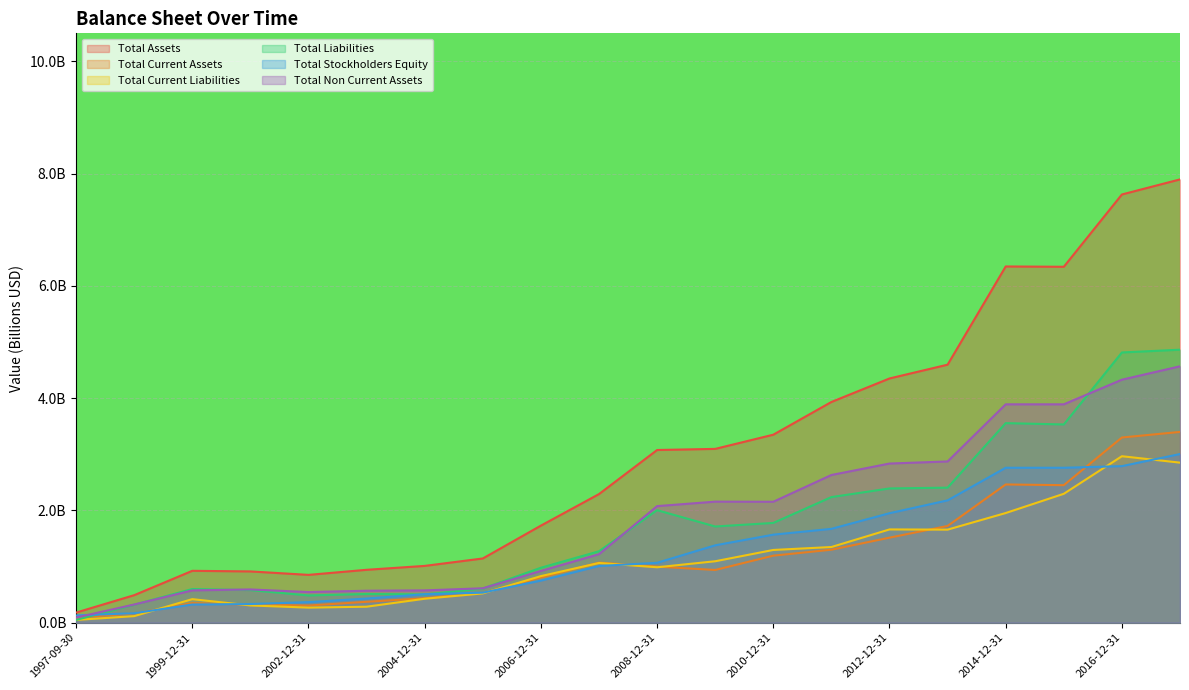

How many intersections are there between Total Stockholders Equity and Total Current Liabilities?

6